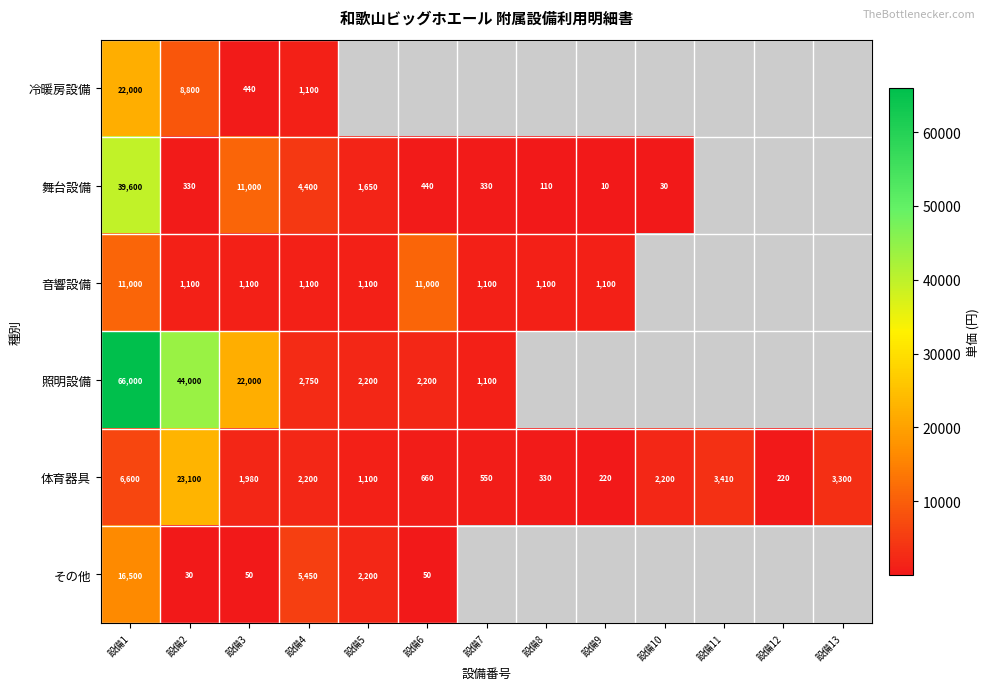

How many categories are shown in the chart?

13